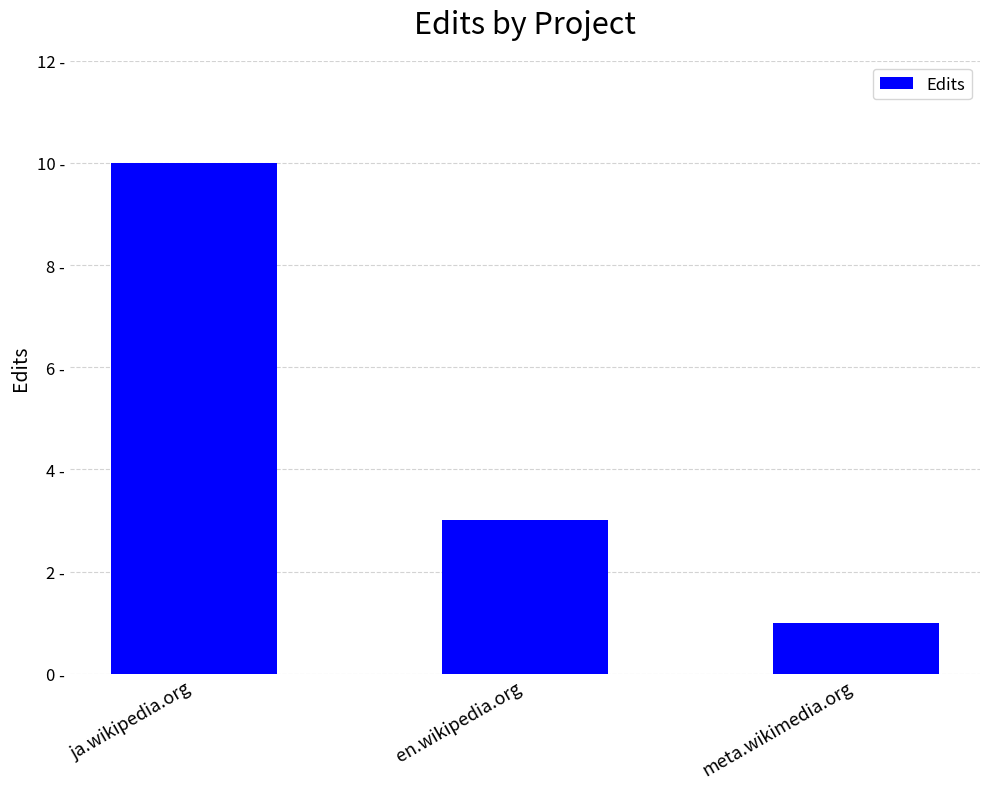

Does the chart contain any negative values?

No